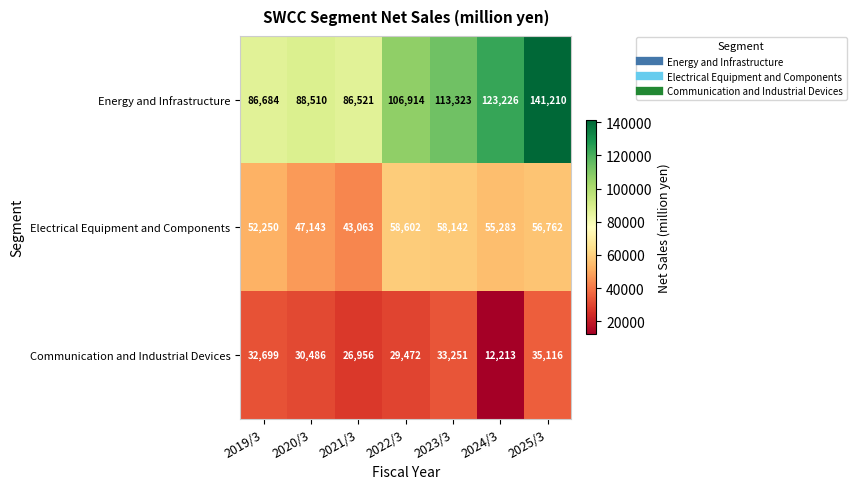

True or false: Energy and Infrastructure has a value of 123226 at 2024/3.

True